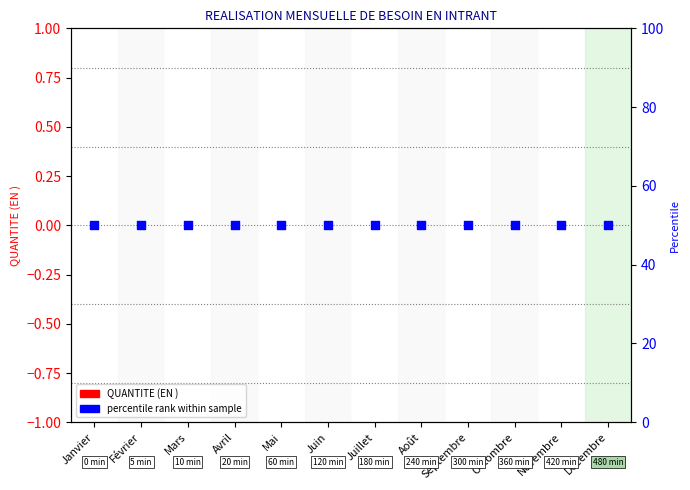

At which category is the sum across all series the highest?

Janvier